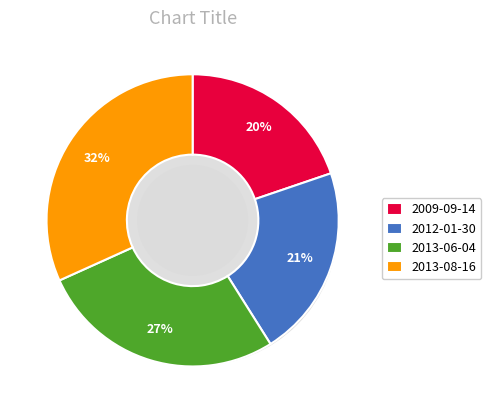

Is there a majority slice in this chart?

No